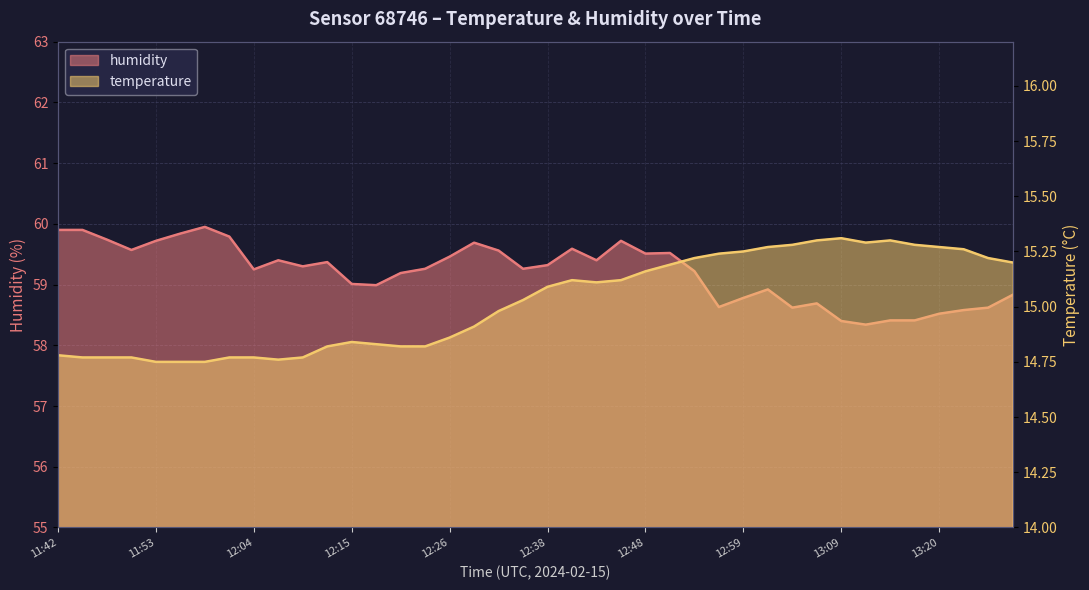

What is the difference between the temperature values at 12:07 and 13:12?

0.5